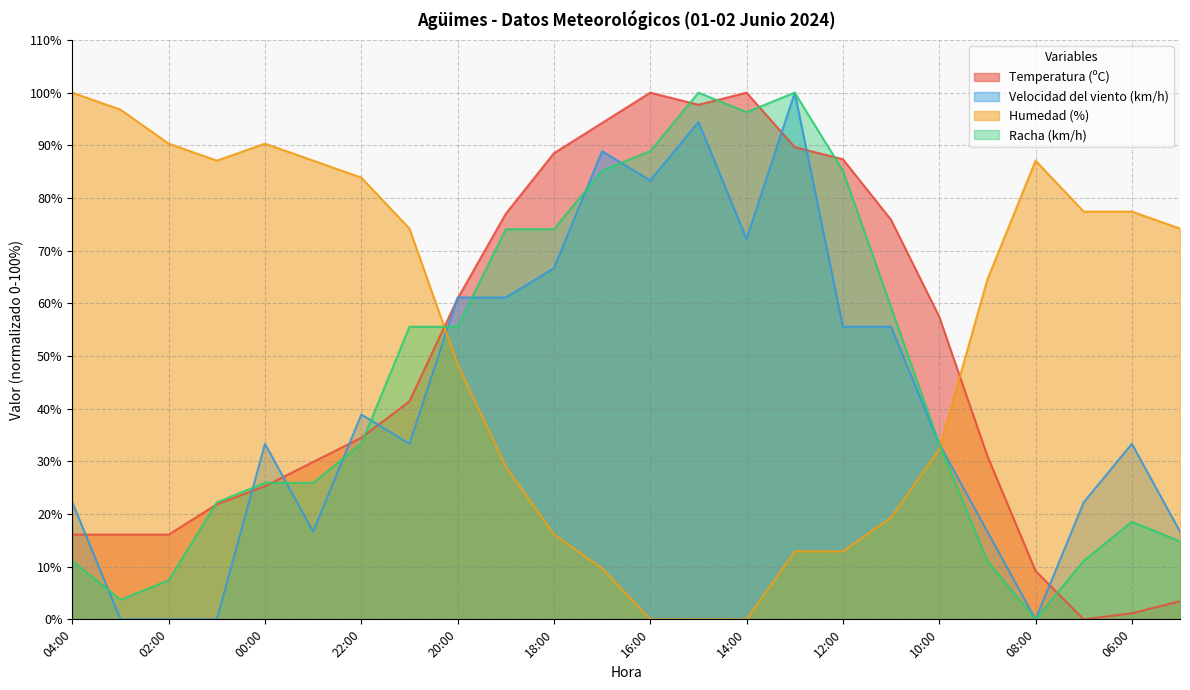

What is the sum of the Humedad (%) values at 07:00 and 22:00?

161.3